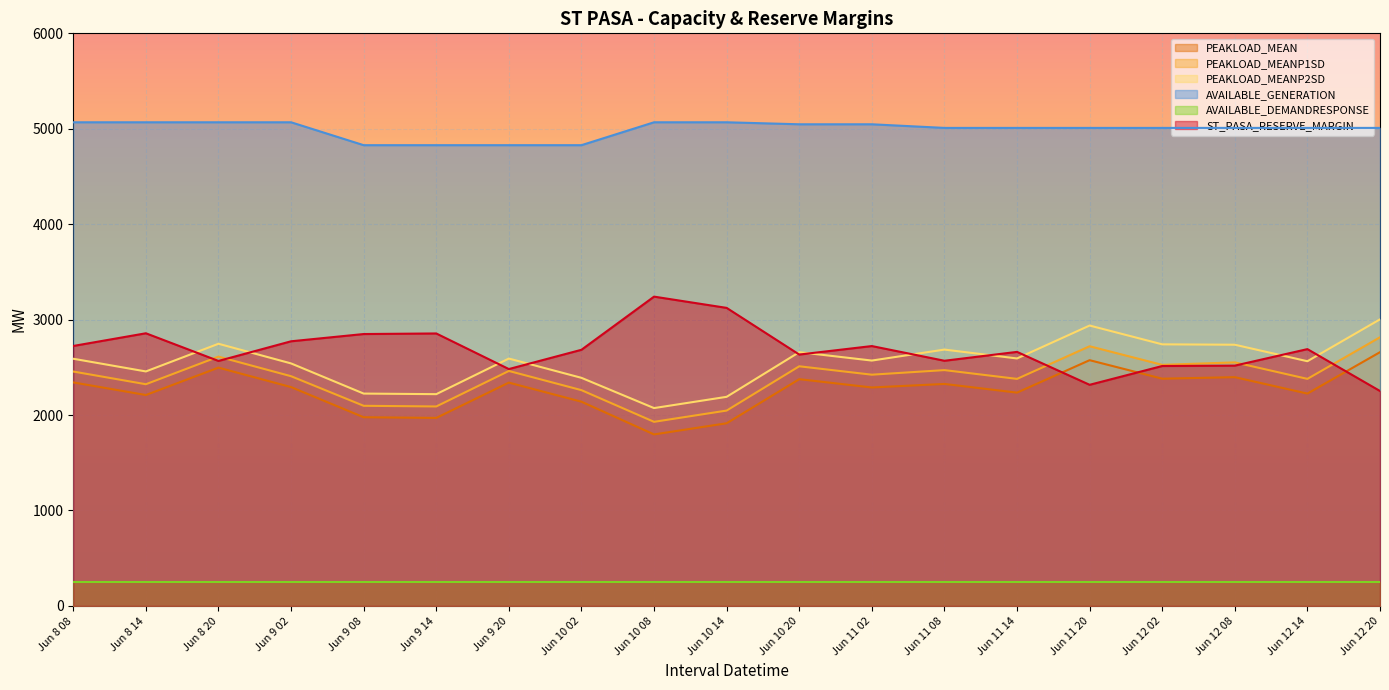

How many interior local peaks does the PEAKLOAD_MEANP1SD series have?

6